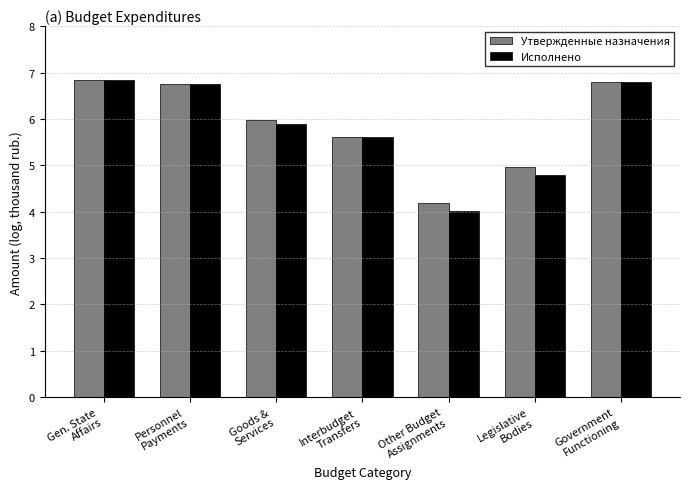

What is the lowest value of the Утвержденные назначения series?

4.2